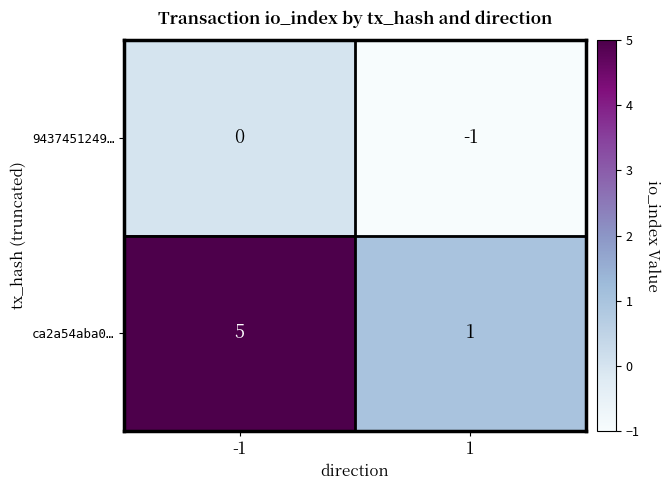

The value of 9437451249… at 1 is 0. True or false?

False